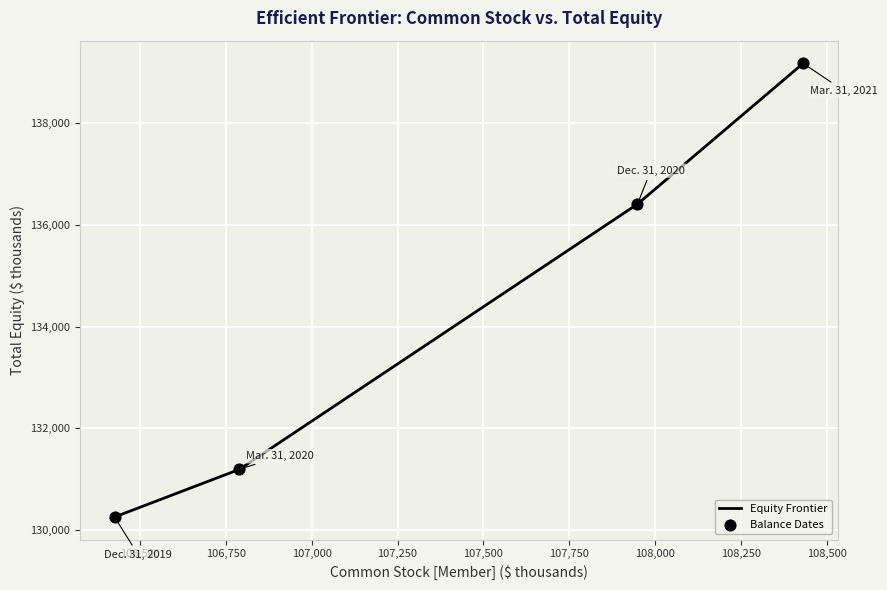

What is the maximum value shown in the chart?

139178